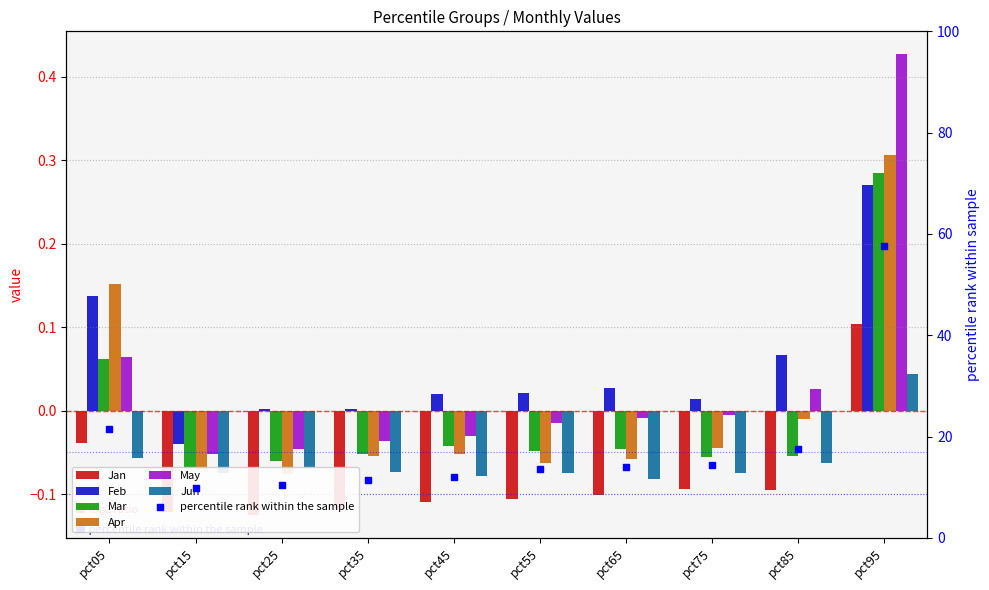

Which series has the largest total across all categories?

Feb